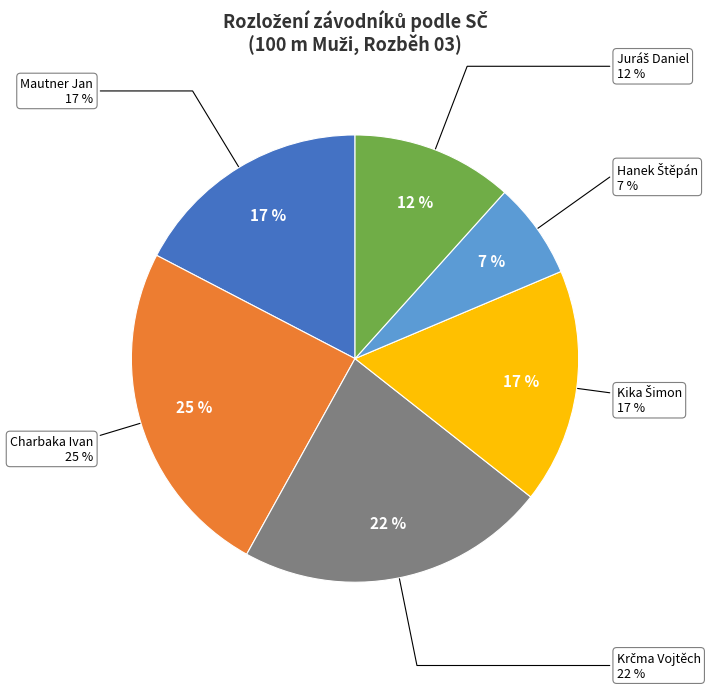

What percentage is the Mautner Jan slice, to the nearest percent?

17%